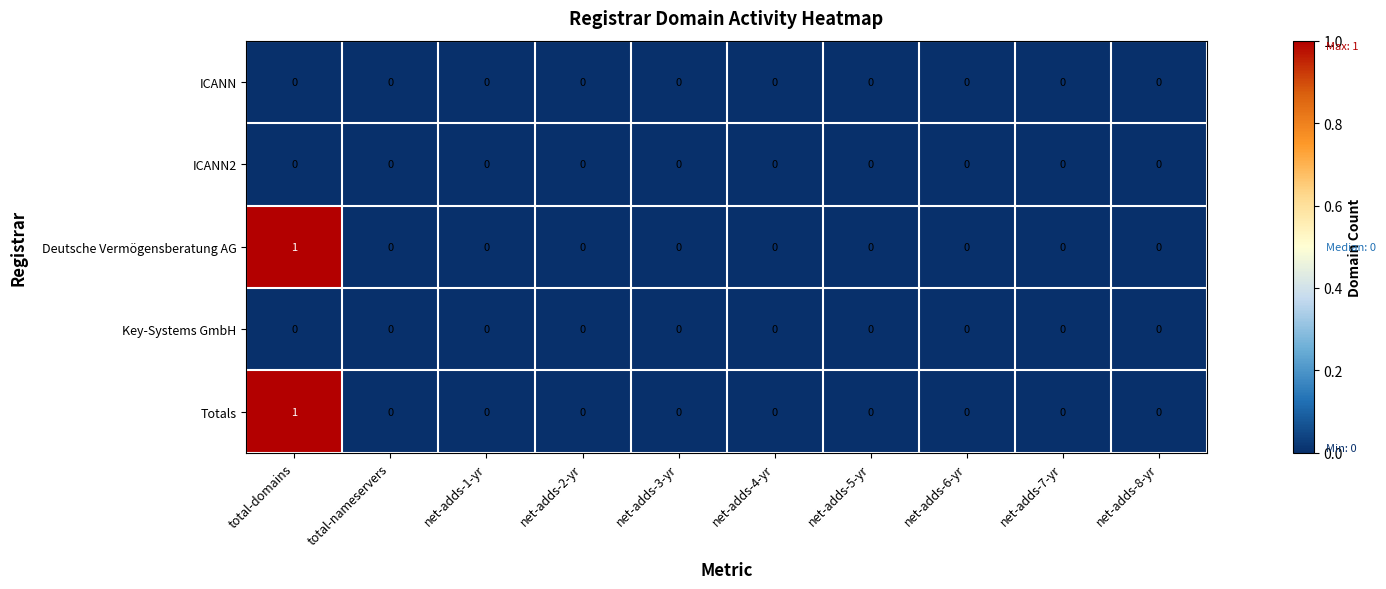

Which label corresponds to the largest value in the chart?

total-domains